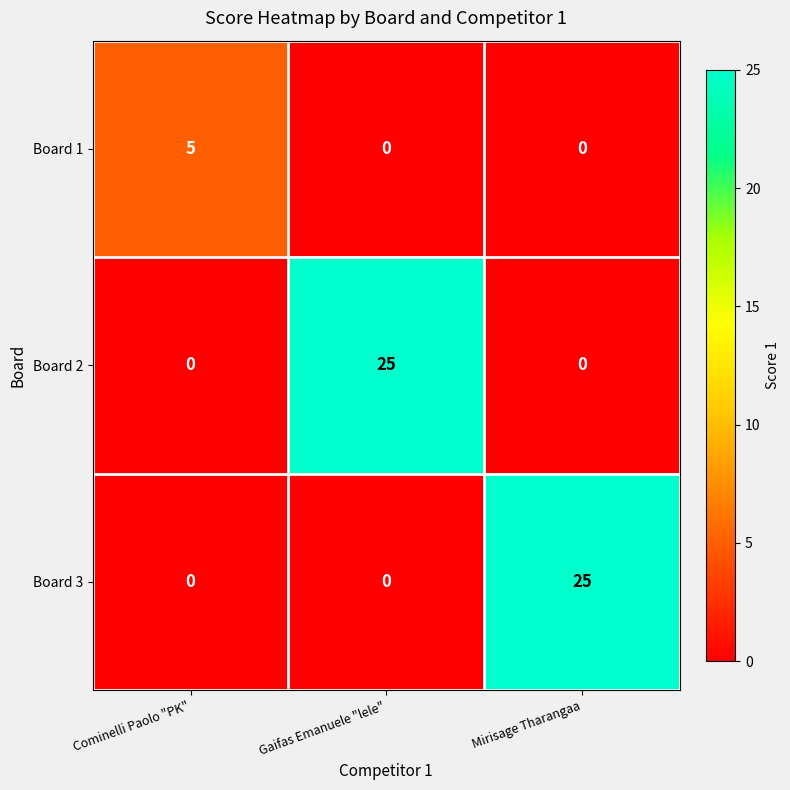

What is the total value across all series at Cominelli Paolo "PK"?

5